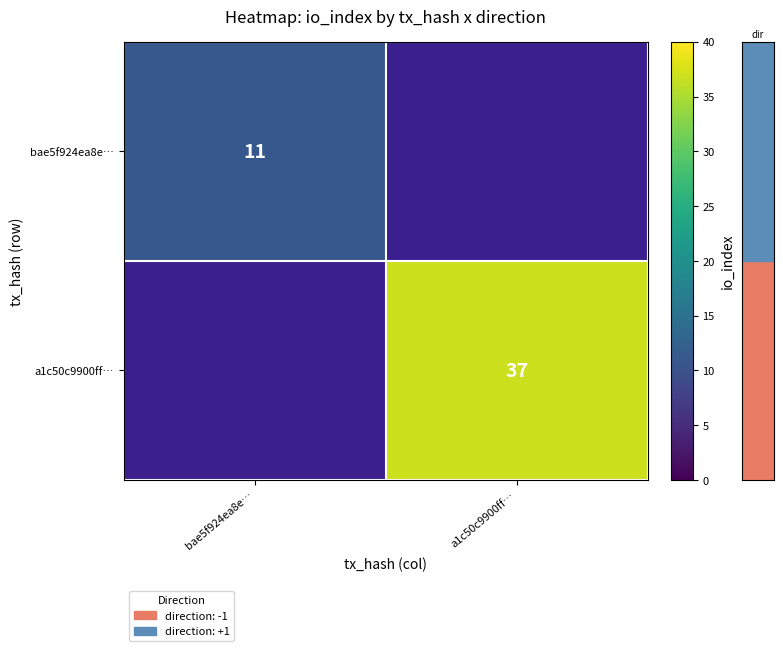

At which label is row_0 closest to 11?

bae5f924ea8e…